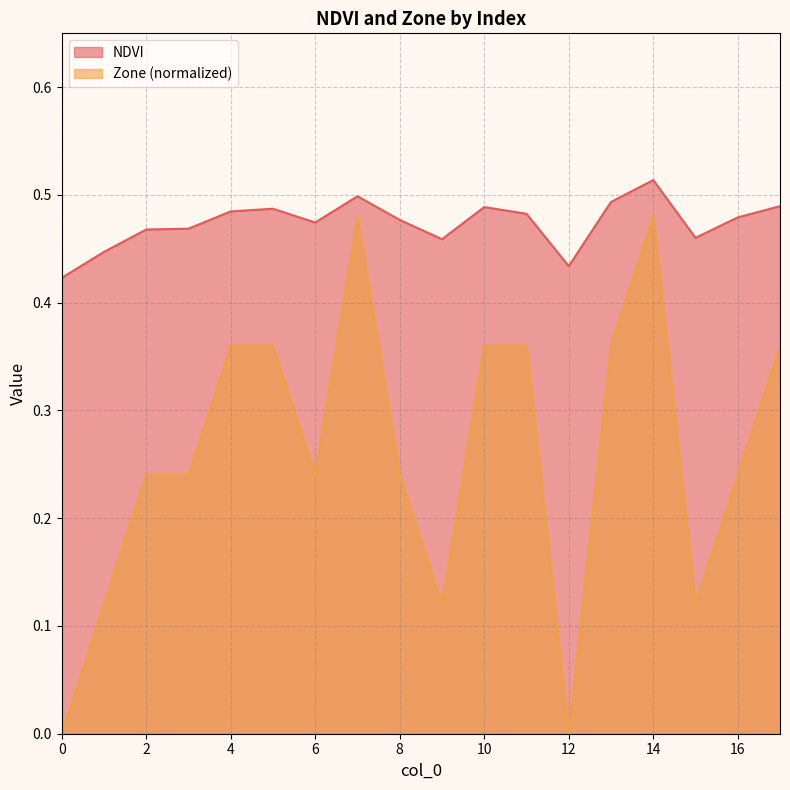

What is the difference between the maximum and minimum values in the Zone series?

0.5